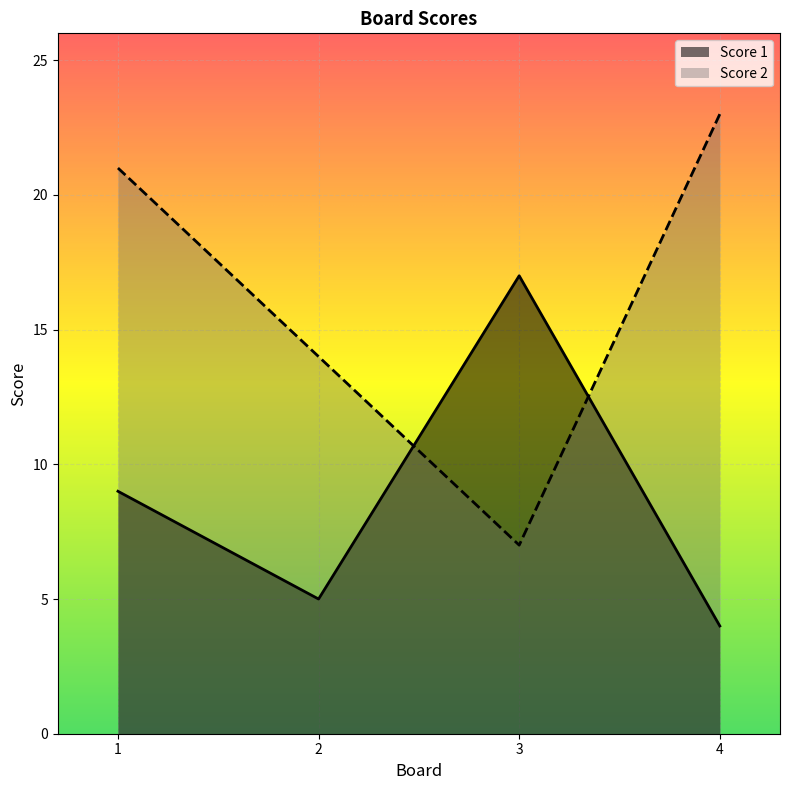

At 4, list the series in order from largest to smallest.

Score 2, Score 1